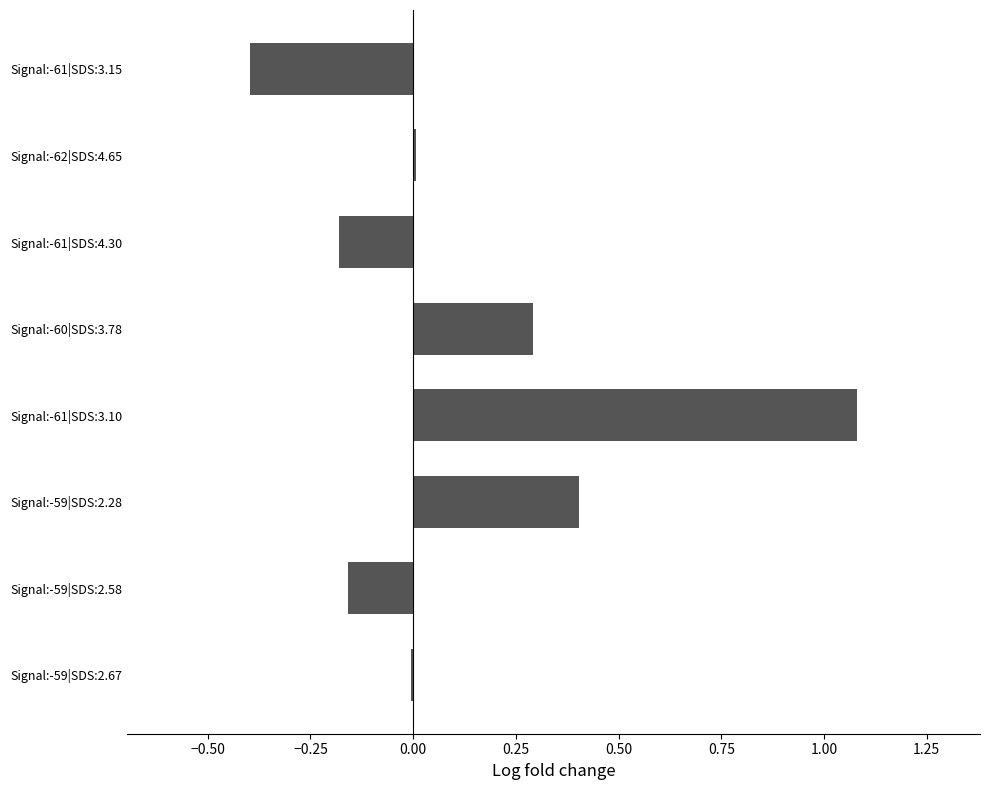

What is the sum of all values?

1.0